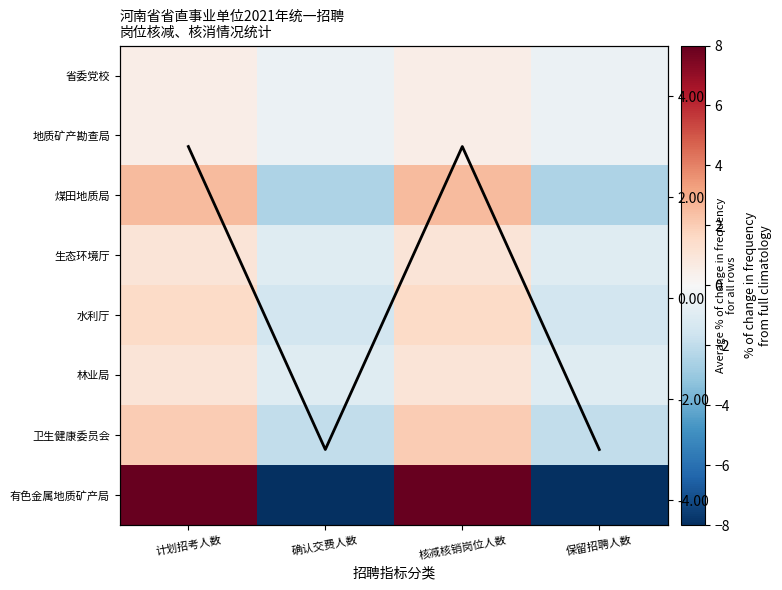

At 保留招聘人数, list the series in order from largest to smallest.

Column mean, 省委党校, 地质矿产勘查局, 生态环境厅, 林业局, 水利厅, 卫生健康委员会, 煤田地质局, 有色金属地质矿产局